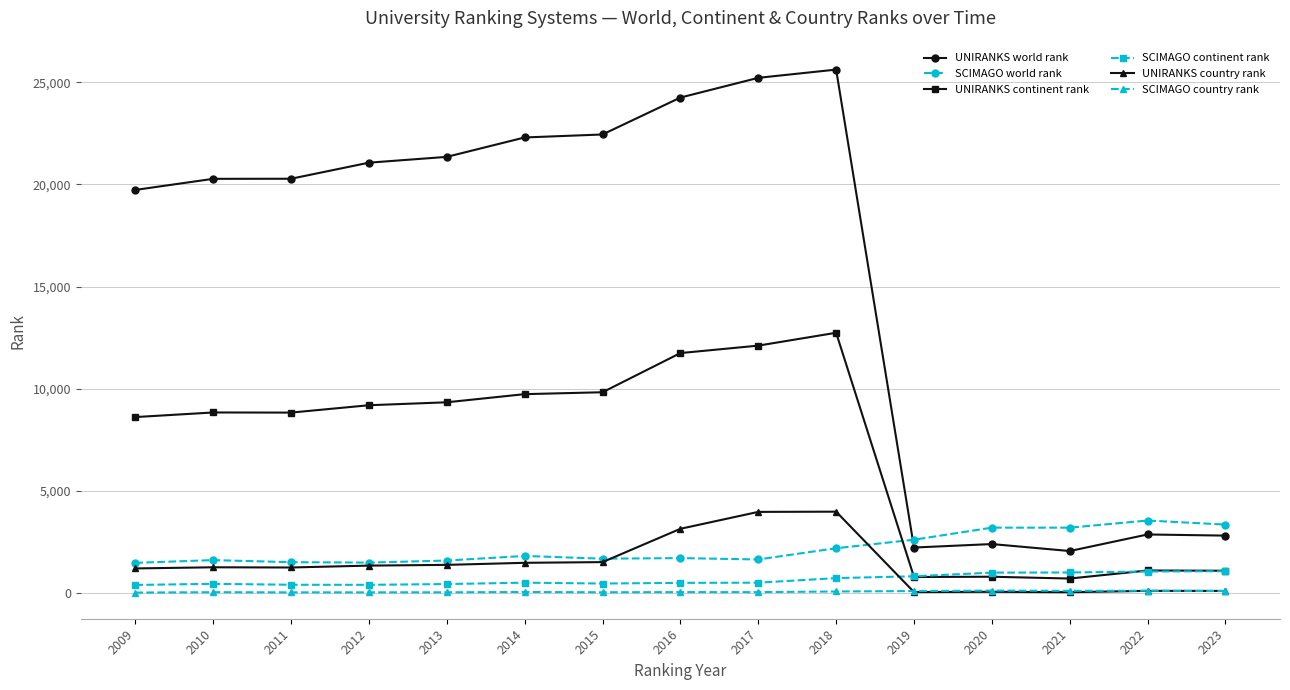

True or false: SCIMAGO continent rank has more than 0 points higher than both neighbors.

True